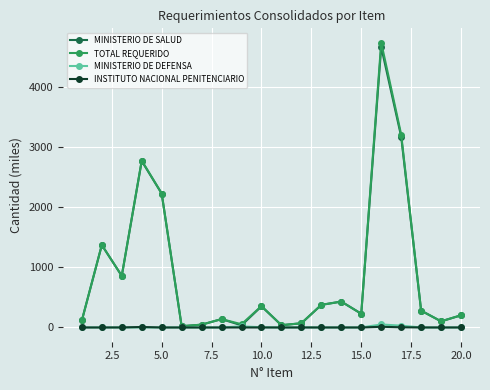

In MINISTERIO DE DEFENSA, how many points are higher than both neighbors (excluding endpoints)?

3